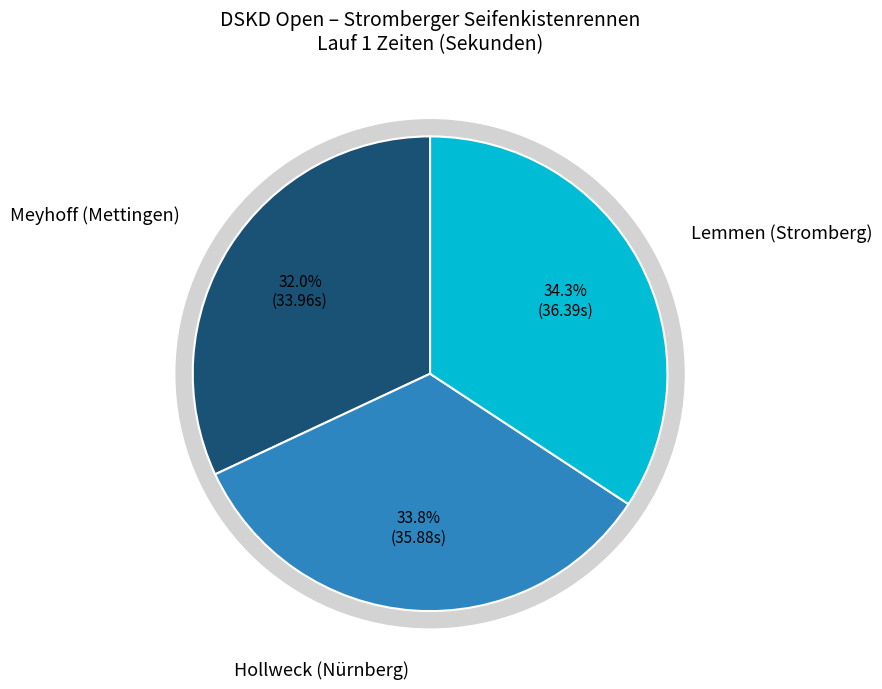

To the nearest percent, what percentage of the pie is Lemmen (Stromberg)?

34%